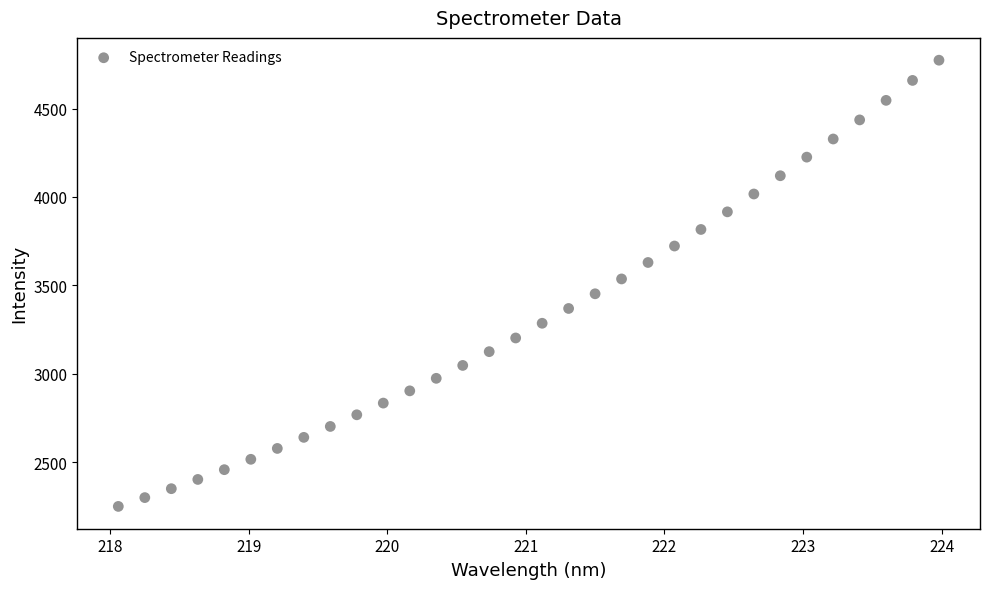

What is the range of Y values (max minus min)?

2523.5